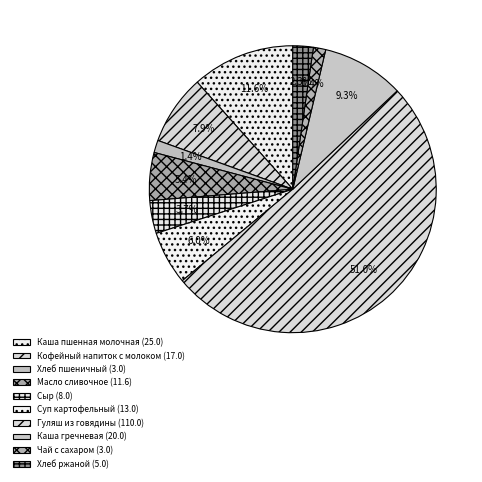

Which category has the smallest portion of the pie?

Хлеб пшеничный